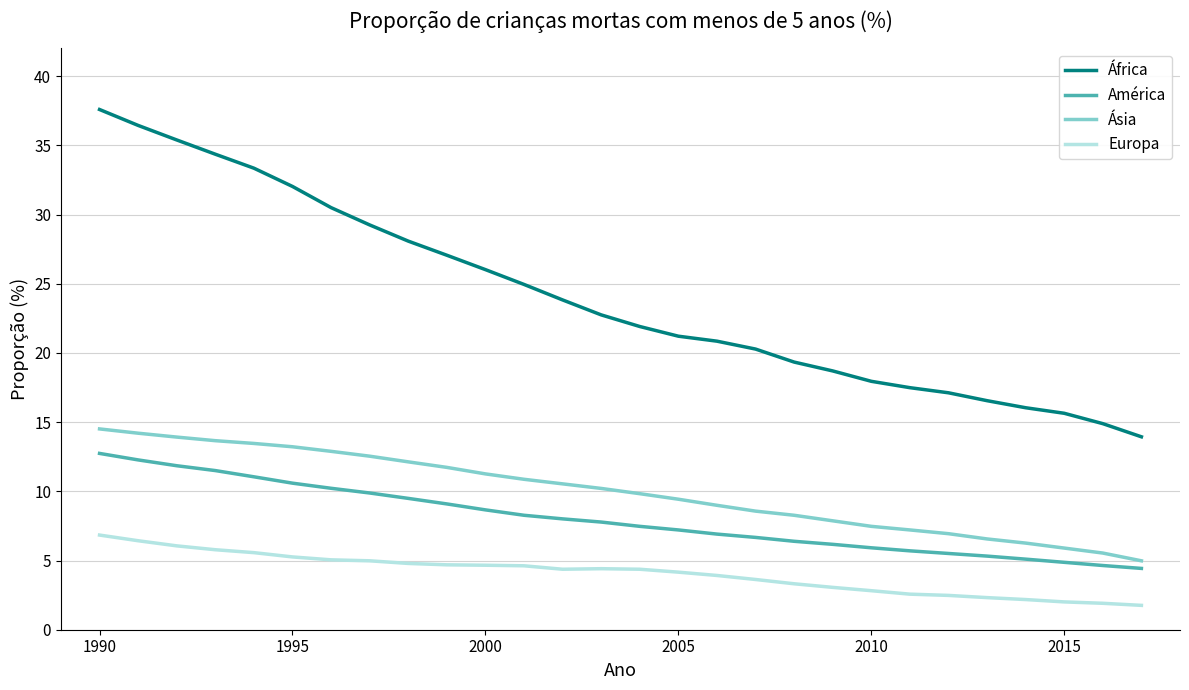

What is the difference between the maximum and minimum values in the Ásia series?

9.5